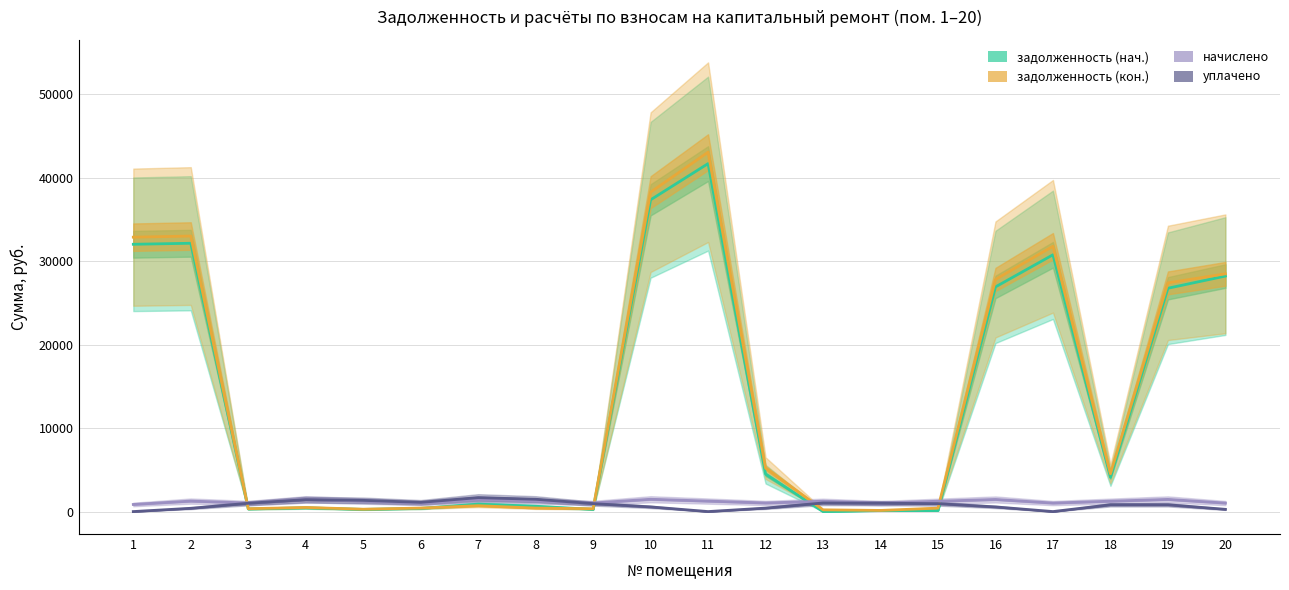

What is the difference between the уплачено values at 14 and 17?

1003.8